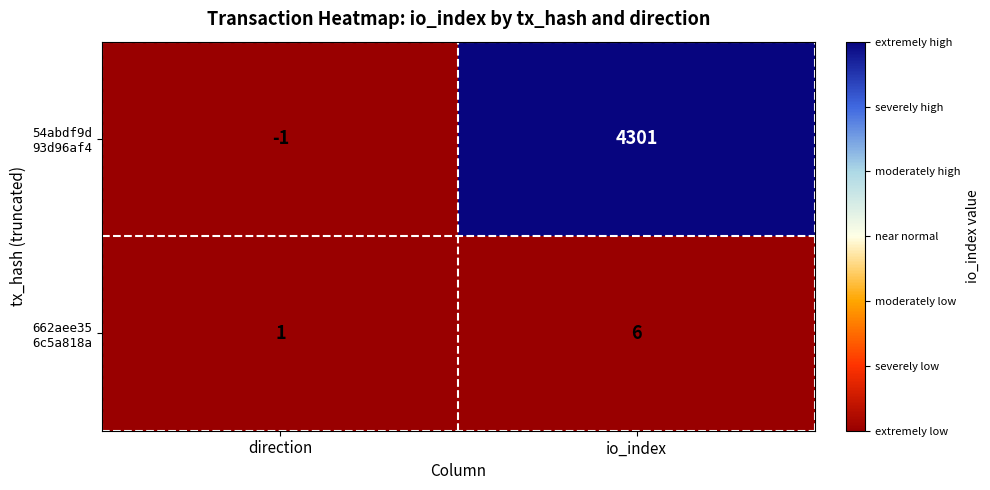

What is the maximum value shown in the chart?

4301